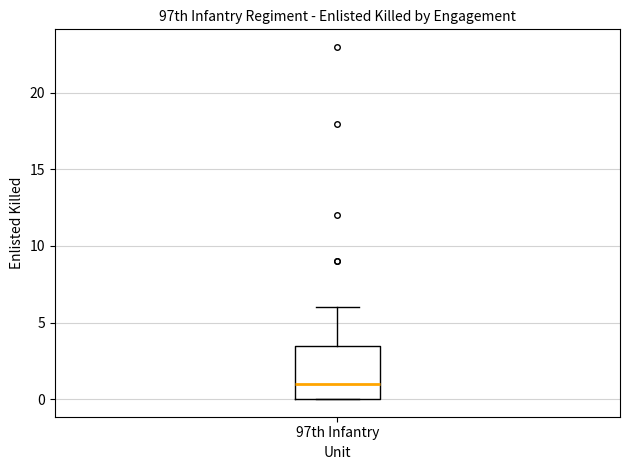

Read this box plot against the y-axis: the position of the median line, the range covered by the box, and the ends of both whiskers. The values are not printed on the chart, so give them approximately, as read against the axis.

median 1.0, box 0.0 to 3.5, whiskers 0.0 to 6.0